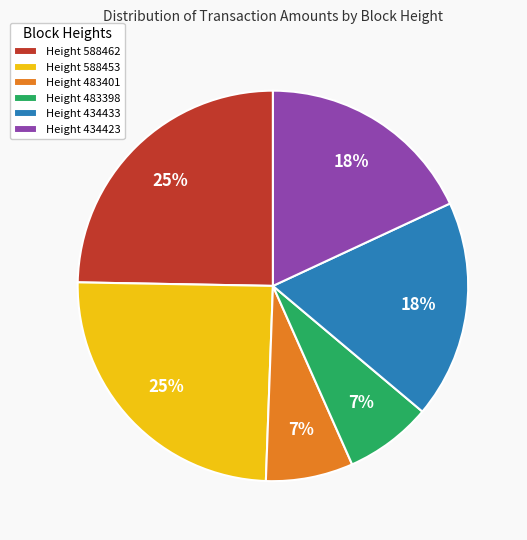

Is Height 434433 the majority of the pie?

No